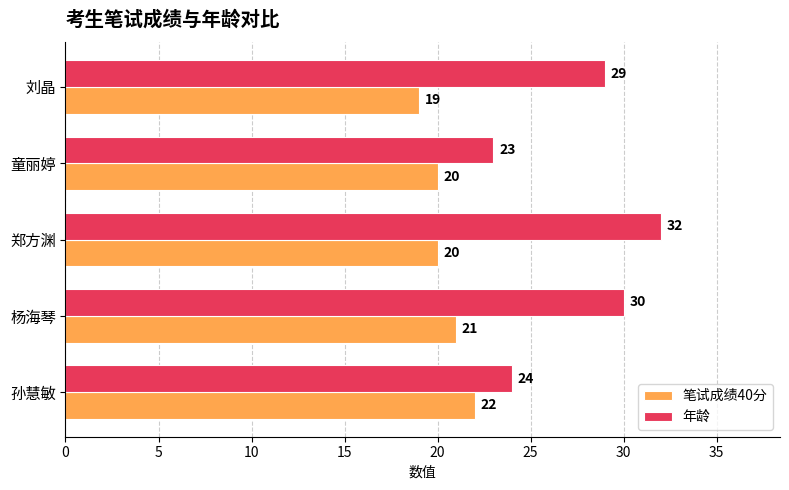

The value of 笔试成绩40分 at 杨海琴 is 32. True or false?

False